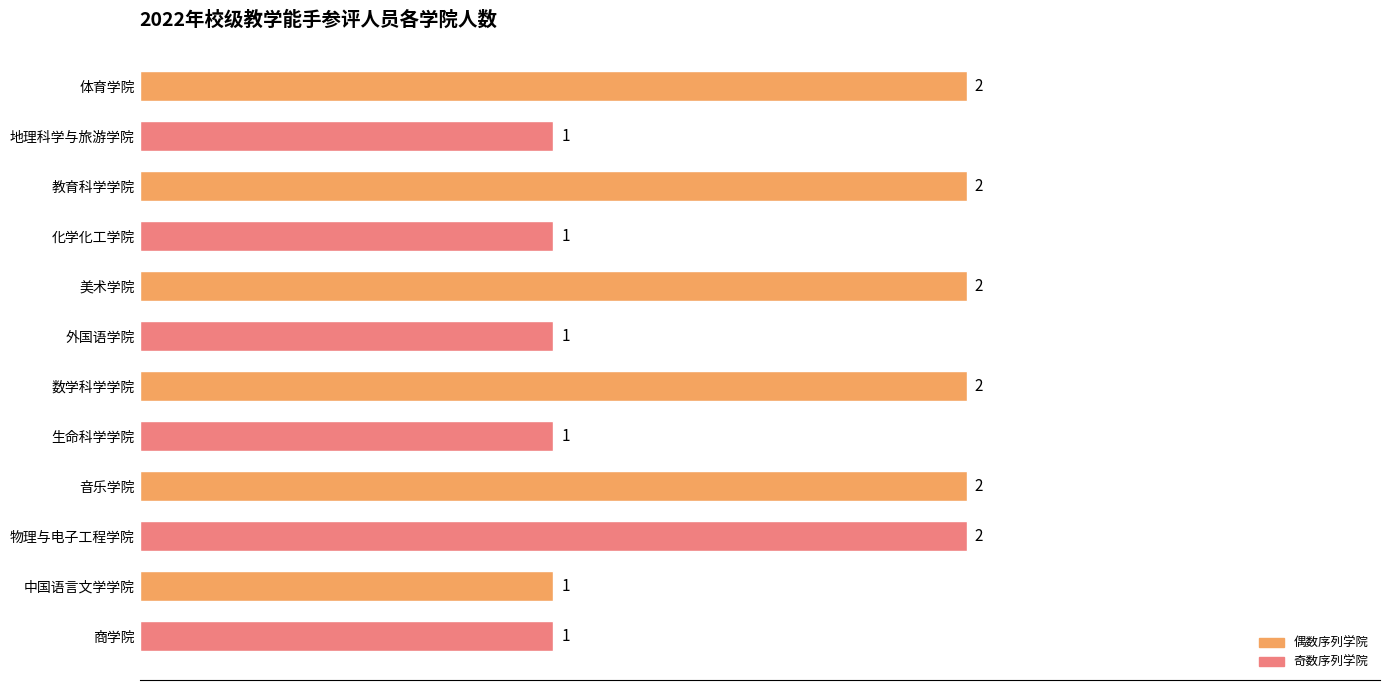

Reading top to bottom, extract all data points from this chart.

体育学院=2	地理科学与旅游学院=1	教育科学学院=2	化学化工学院=1	美术学院=2	外国语学院=1	数学科学学院=2	生命科学学院=1	音乐学院=2	物理与电子工程学院=2	中国语言文学学院=1	商学院=1